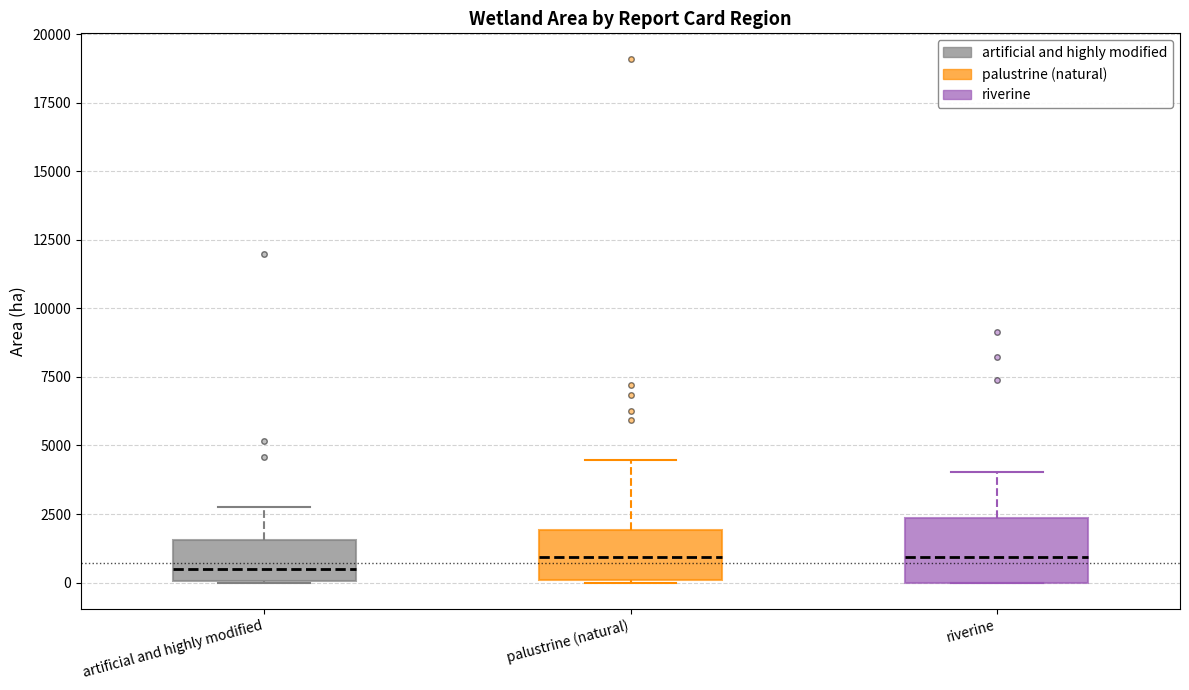

Where is the upper edge of the box for palustrine (natural) on the y-axis? The values are not printed on the chart, so give them approximately, as read against the axis.

2000